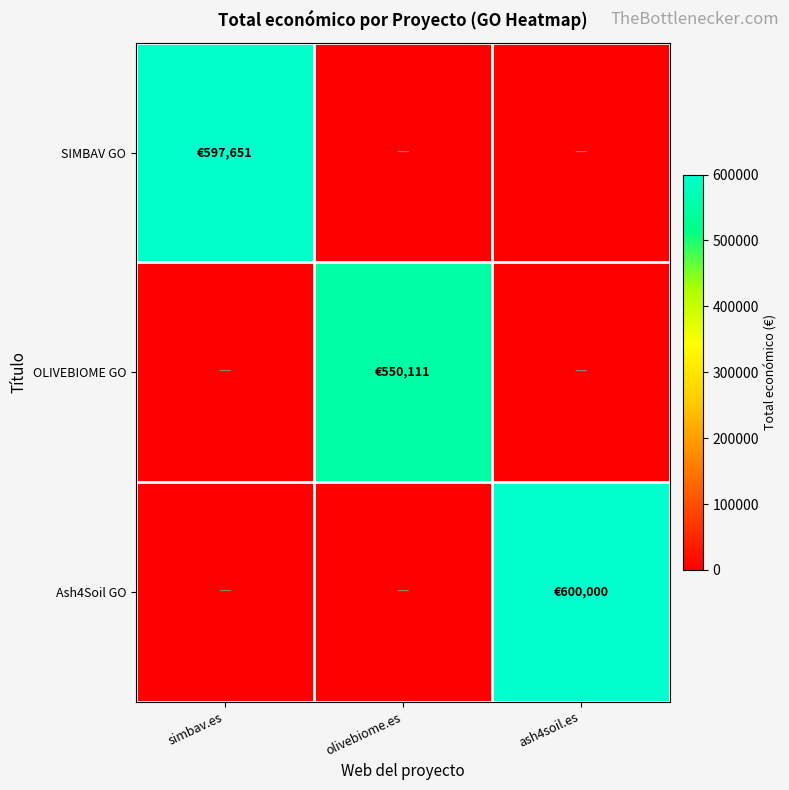

What is the greatest value displayed?

600000